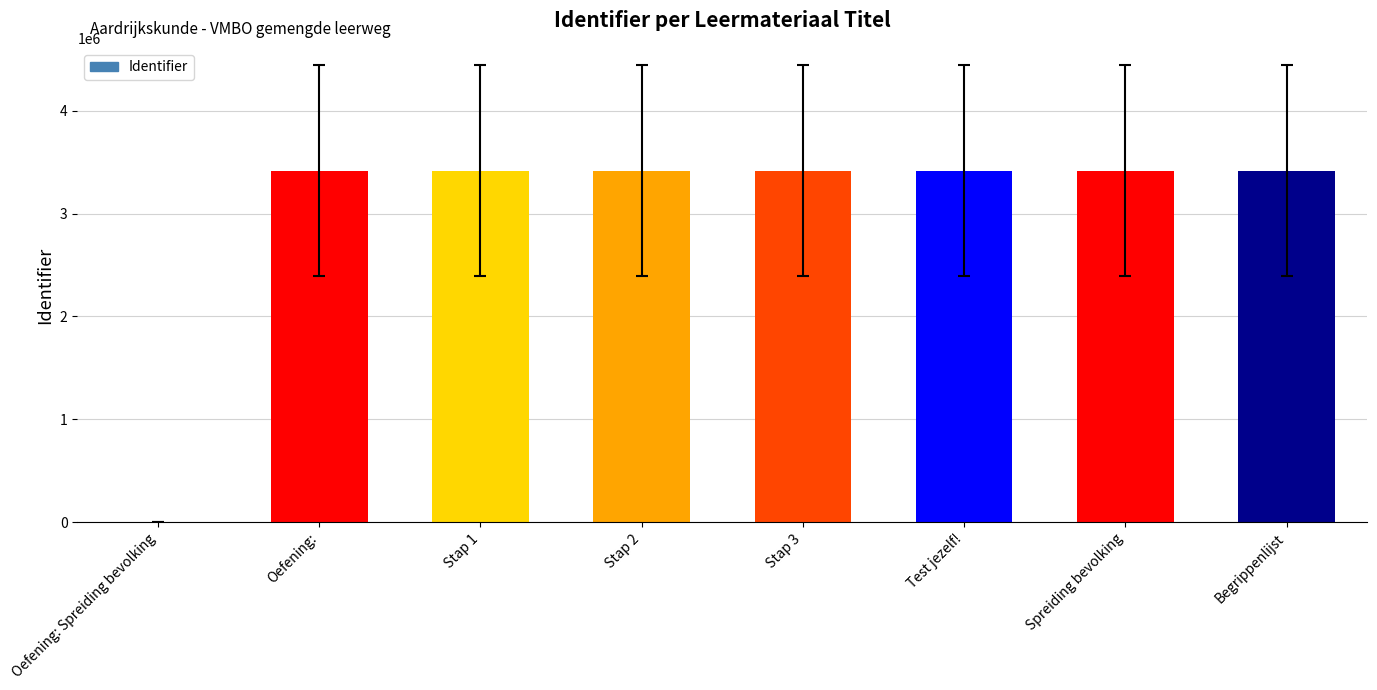

Which has a higher value, Oefening: Spreiding bevolking or Stap 2?

Stap 2